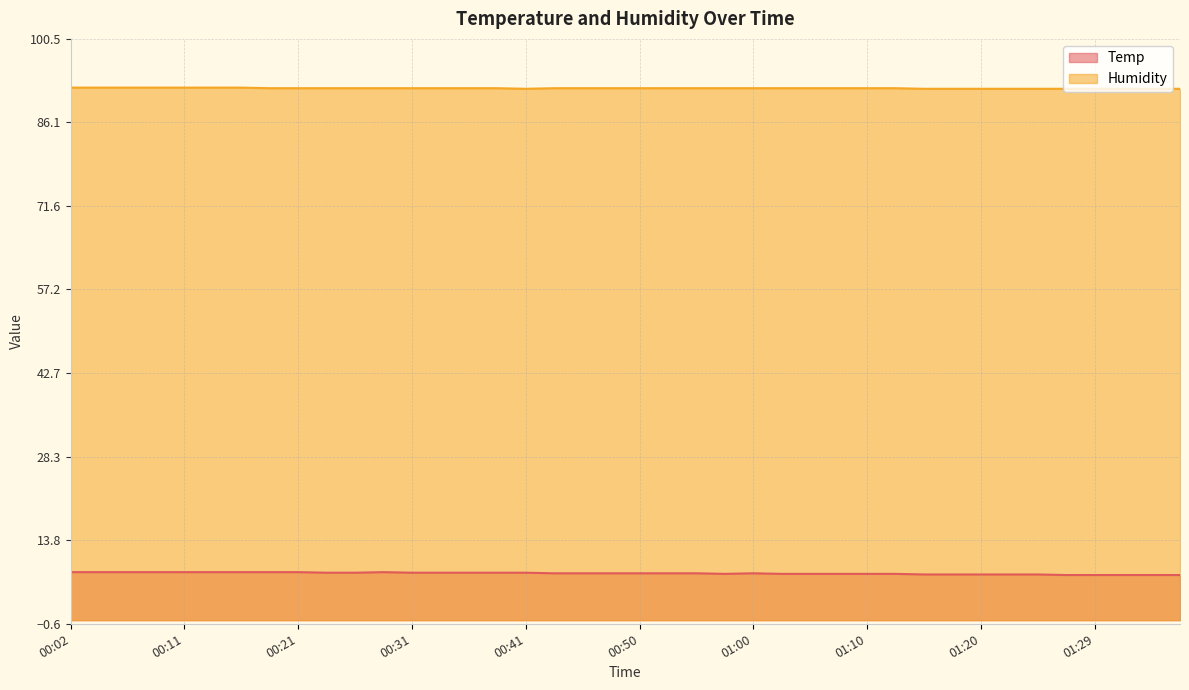

True or false: Humidity and Temp intersect in this chart.

False